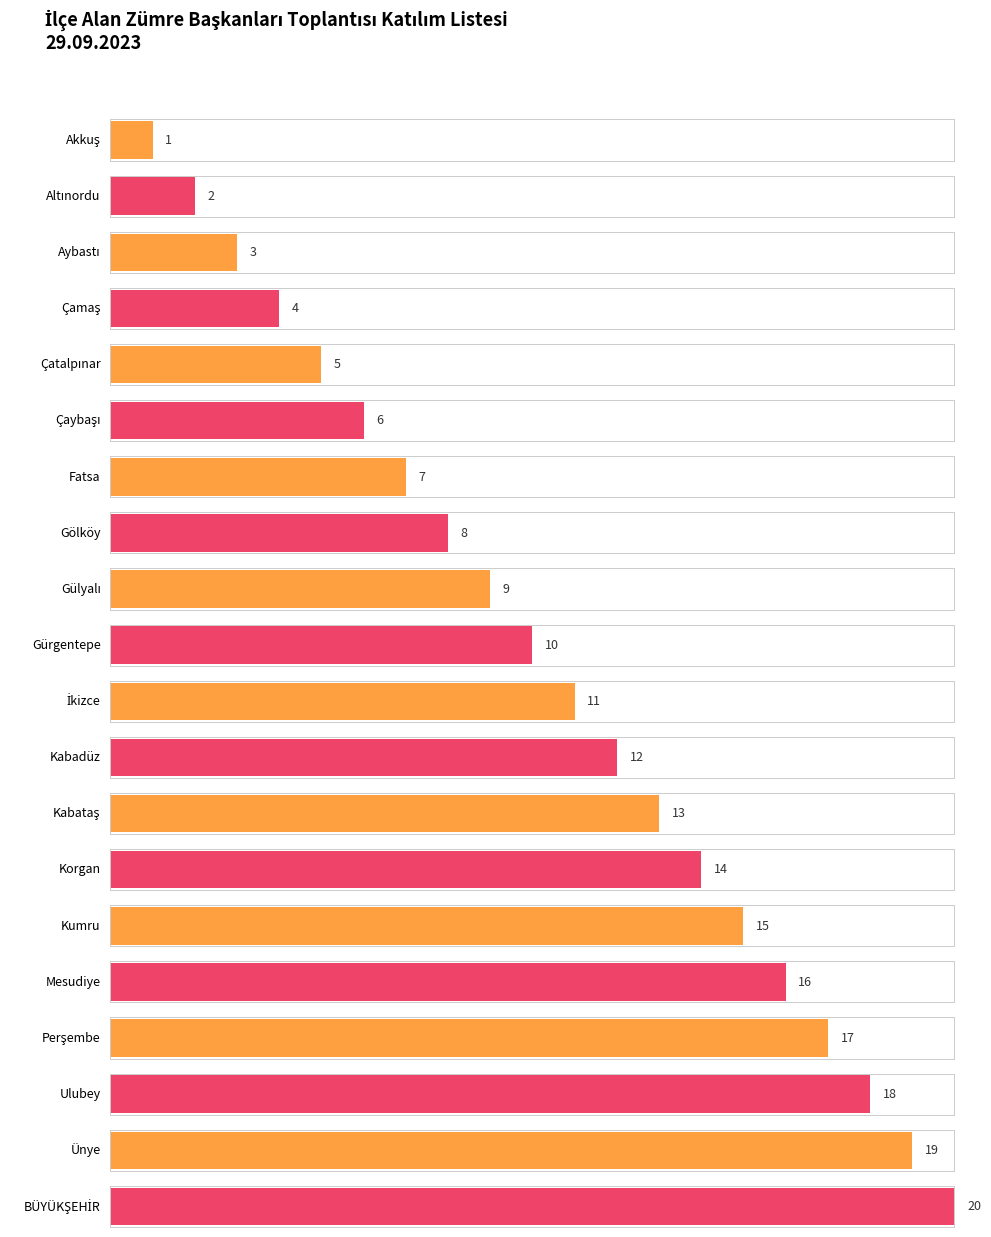

The chart shows a value of 18 at Ulubey. True or false?

True